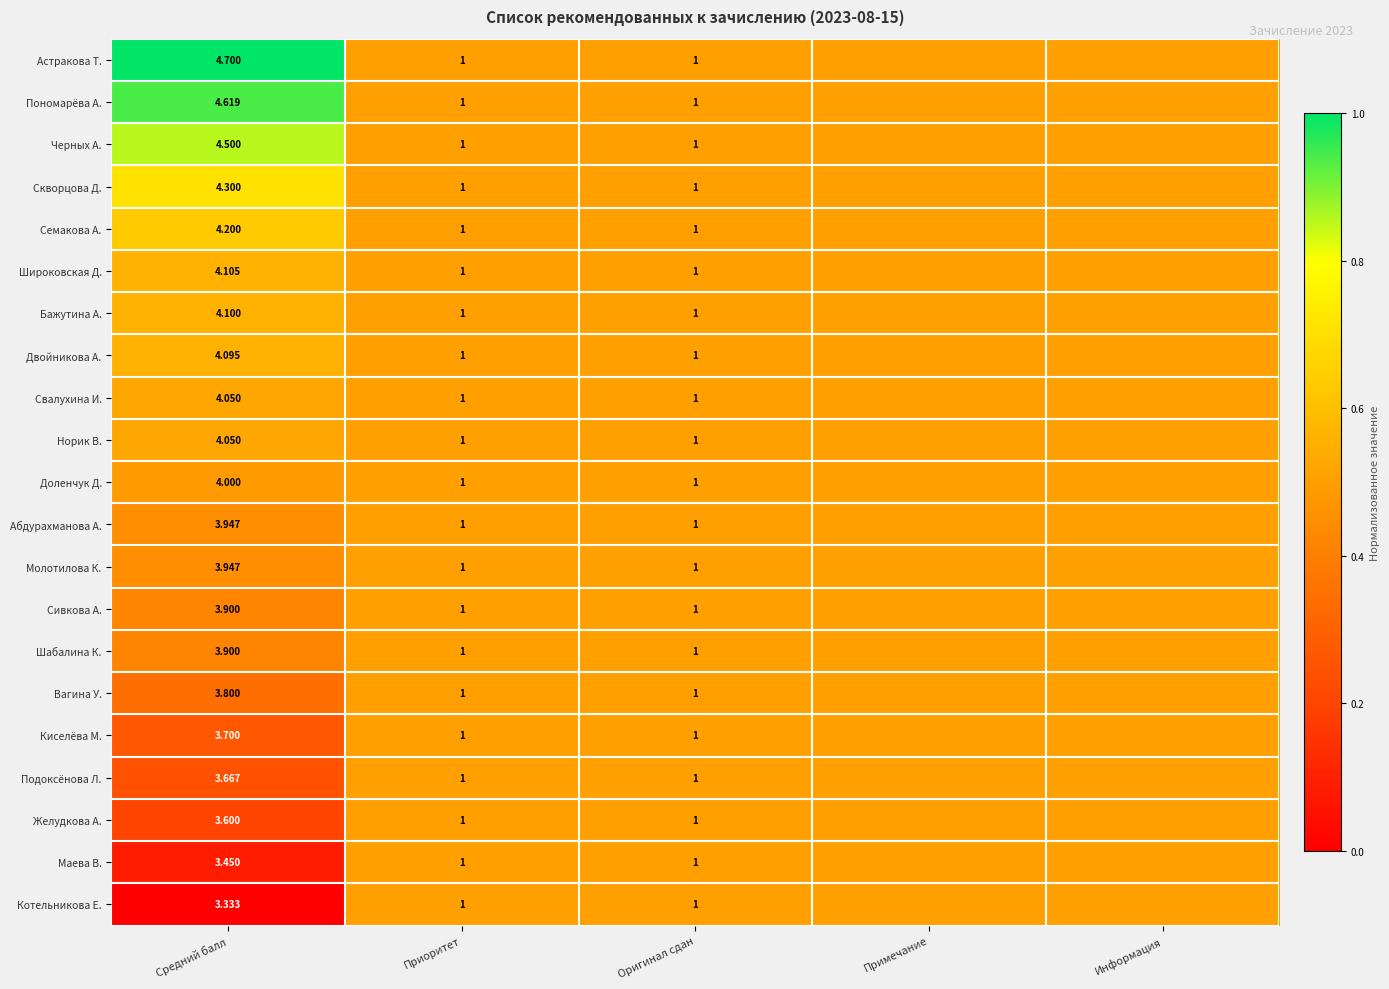

Which series changed the most between Средний балл and Приоритет?

Астракова Т.